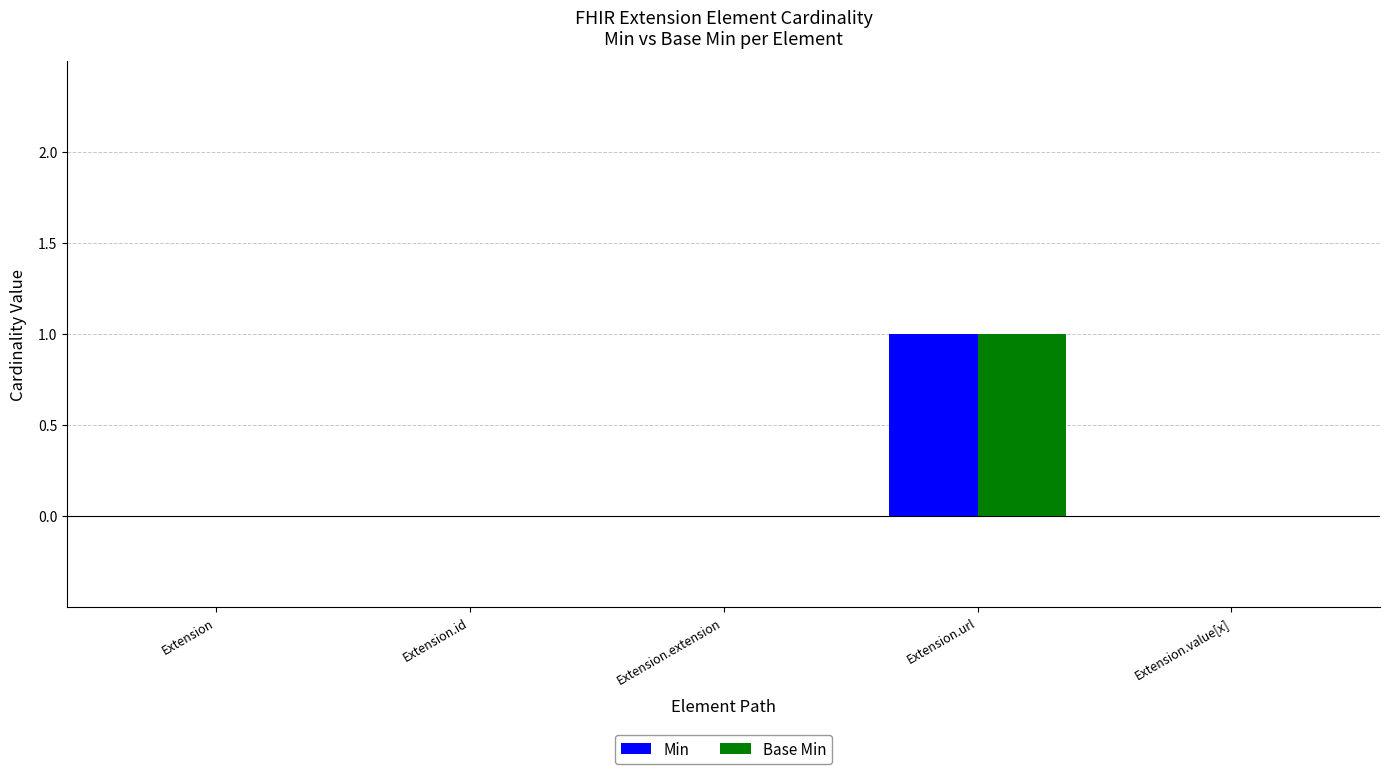

At which category is the sum across all series the highest?

Extension.url